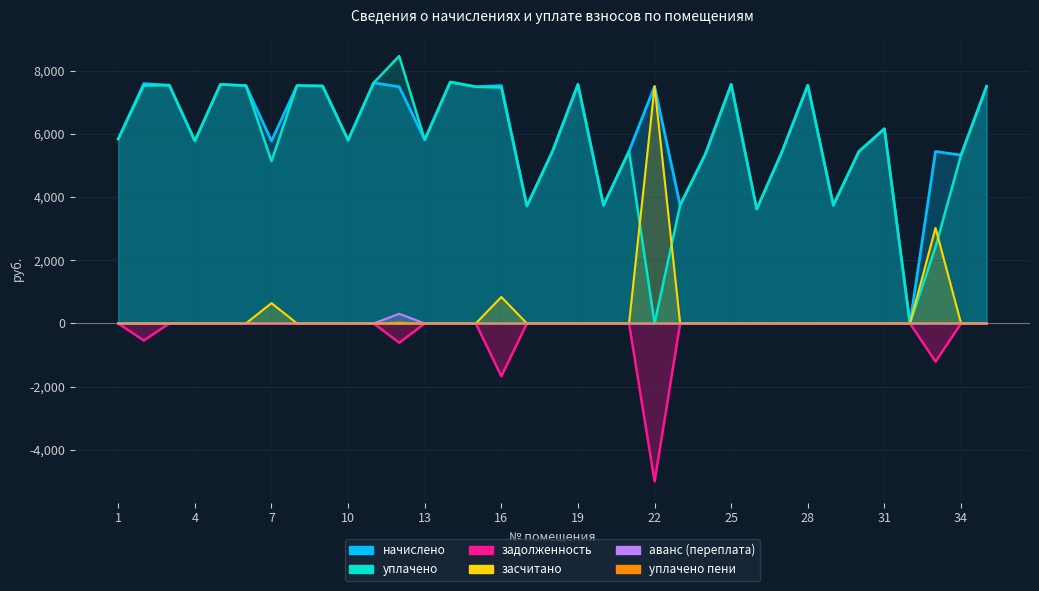

What is the highest value of the начислено series?

7638.3